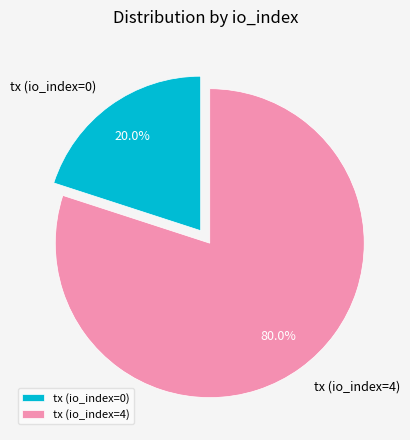

Does tx (io_index=0) represent more than half of the total?

No